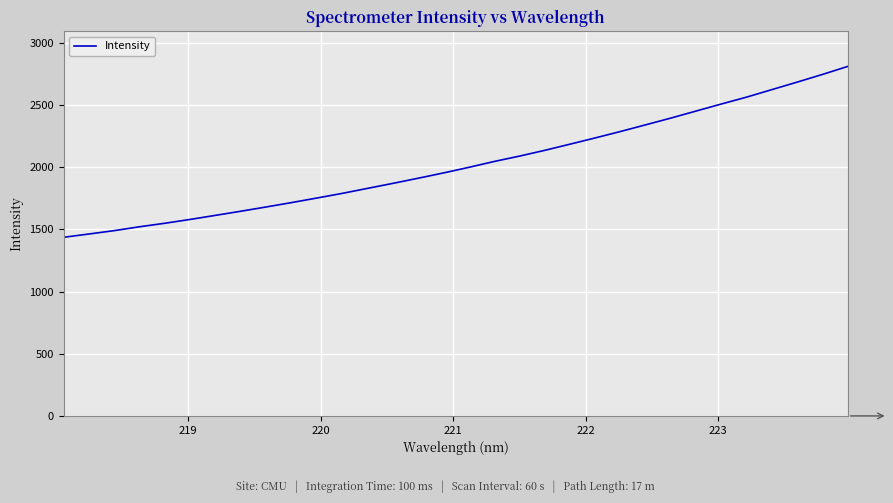

What is the maximum value shown in the chart?

2810.3